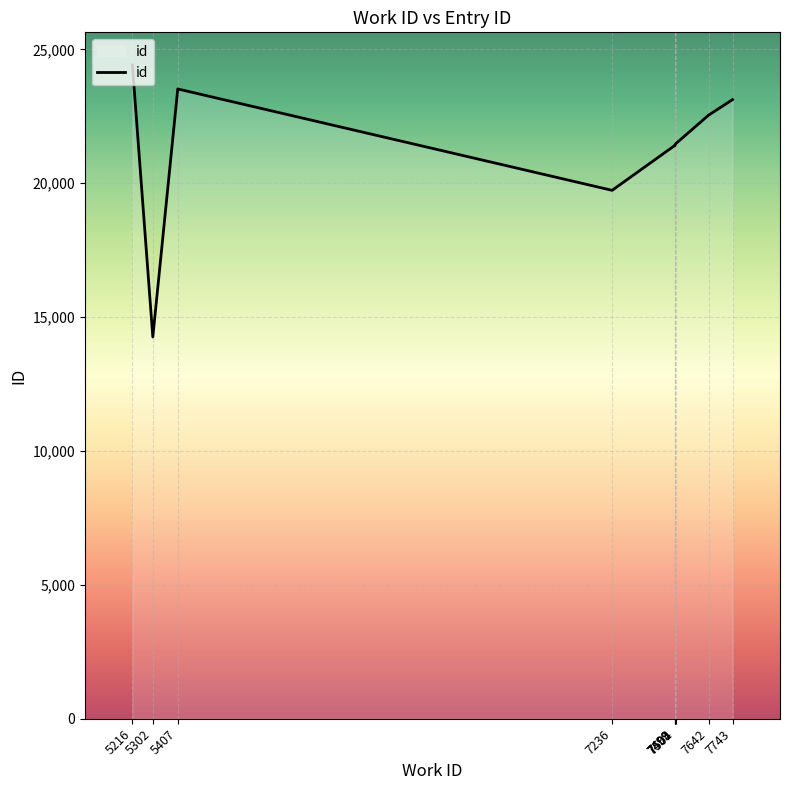

What is the difference between the maximum and minimum values?

10156